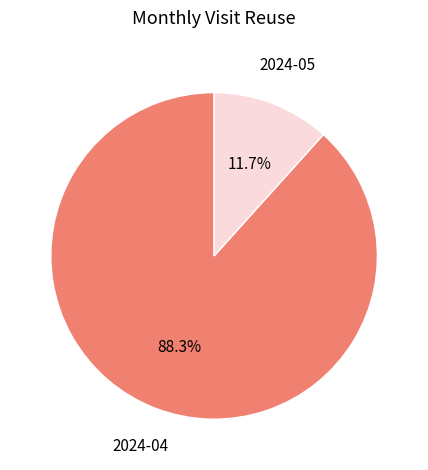

Does 2024-05 represent more than half of the total?

No